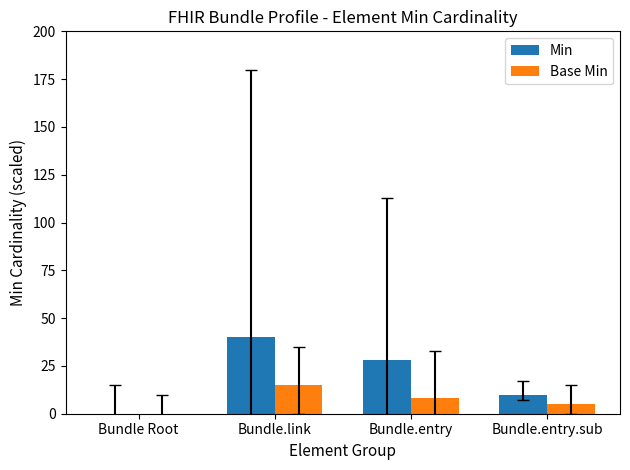

How many bars are there in total?

8